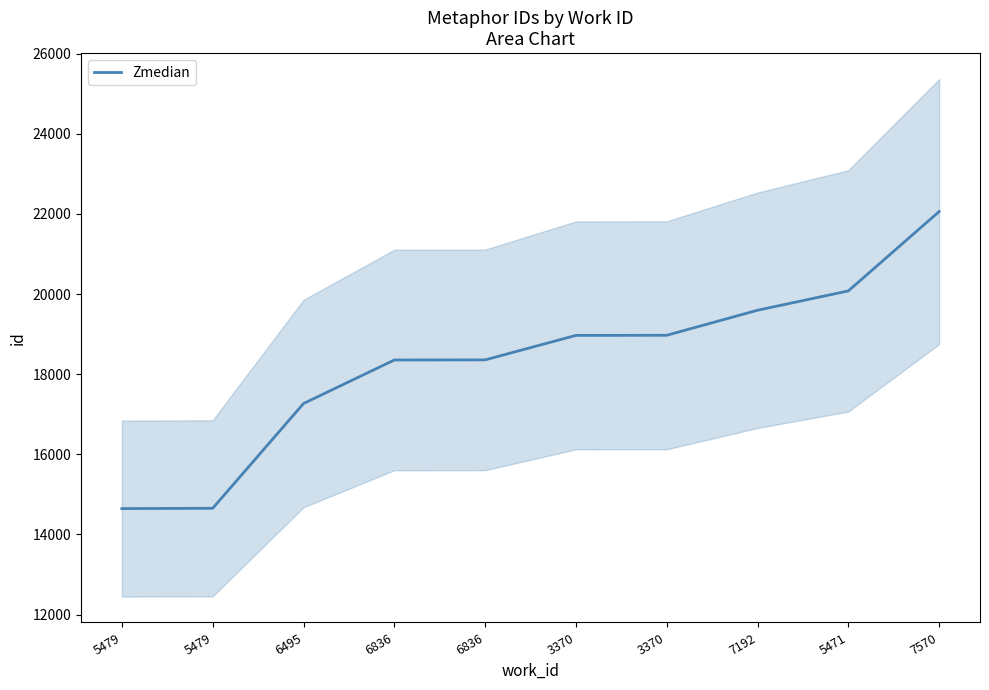

What value does the data have at 3370, to the nearest 50?

18950